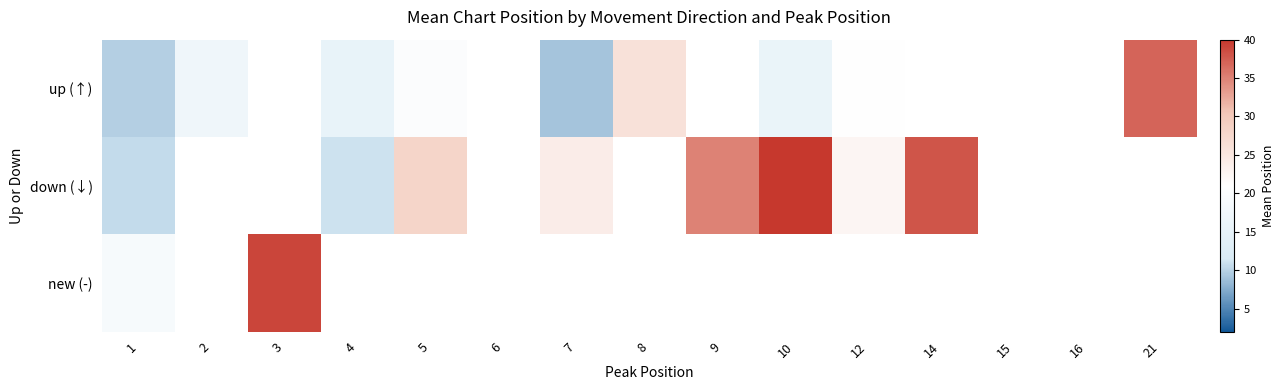

Is it true that down (↓) equals 24.0 at 7?

True